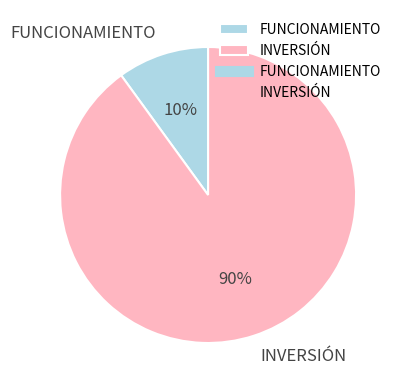

How many slices are in this pie chart?

2